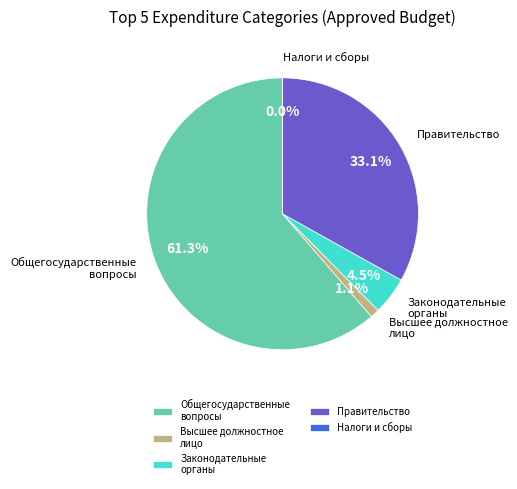

How much of the chart is everything except Высшее должностное лицо?

98.9%